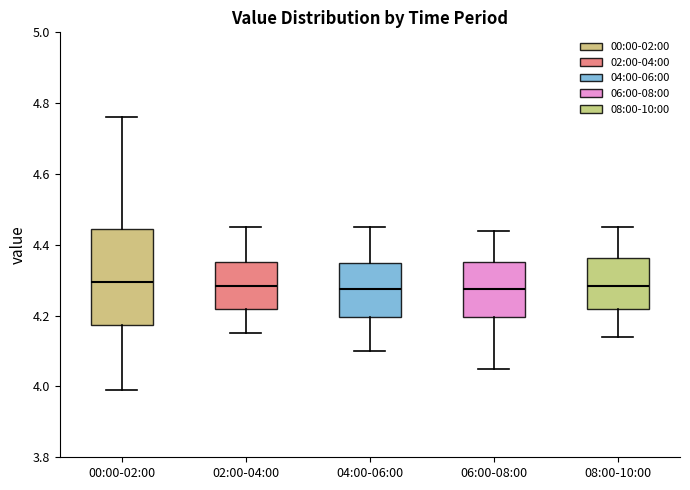

Where does the median line of the box for 04:00-06:00 sit on the y-axis? The values are not printed on the chart, so give them approximately, as read against the axis.

4.28